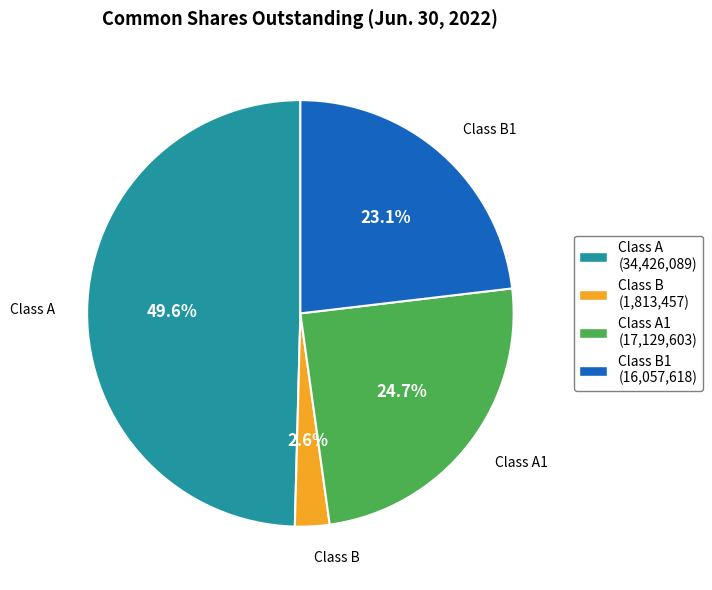

Which has a higher value, Class A1 (17,129,603) or Class B1 (16,057,618)?

Class A1 (17,129,603)